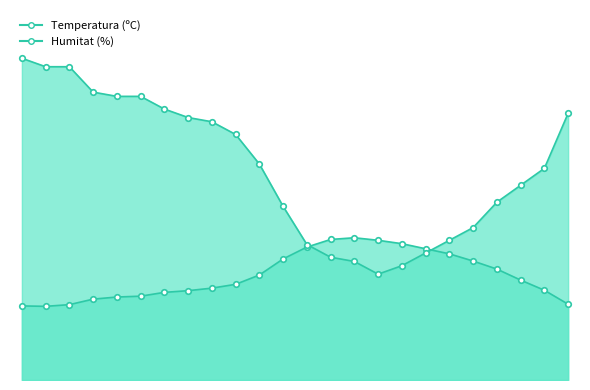

What position from the left is 28/05 15:00?

18